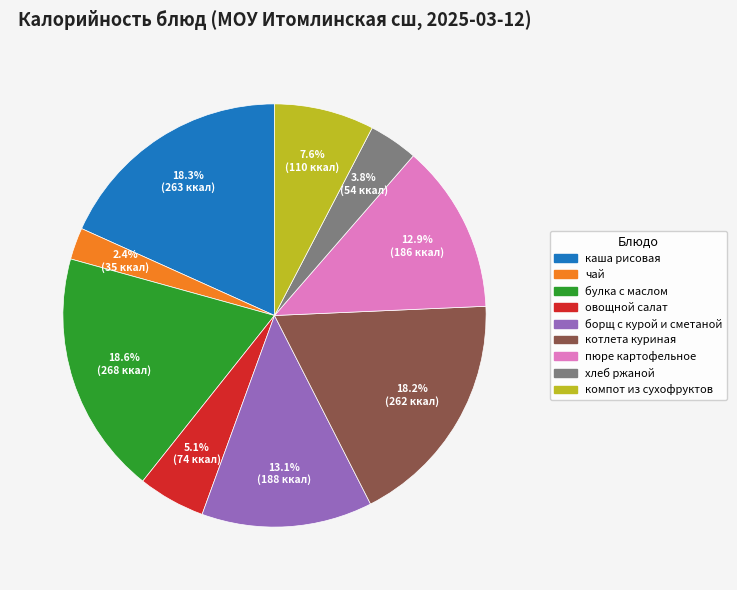

What percentage is NOT represented by пюре картофельное?

87.1%